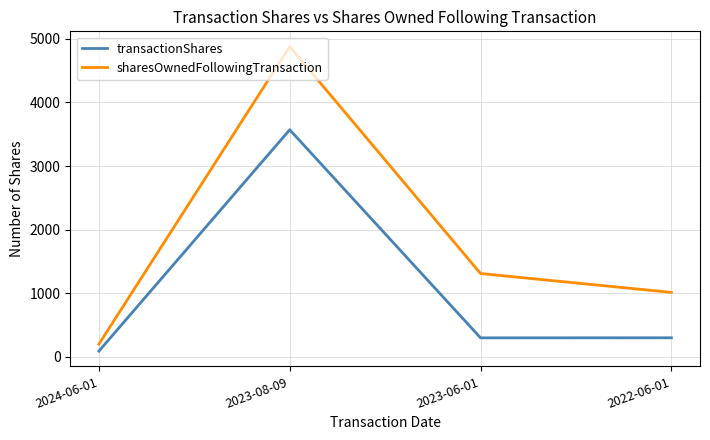

List the series in order of their overall mean, highest first.

sharesOwnedFollowingTransaction, transactionShares